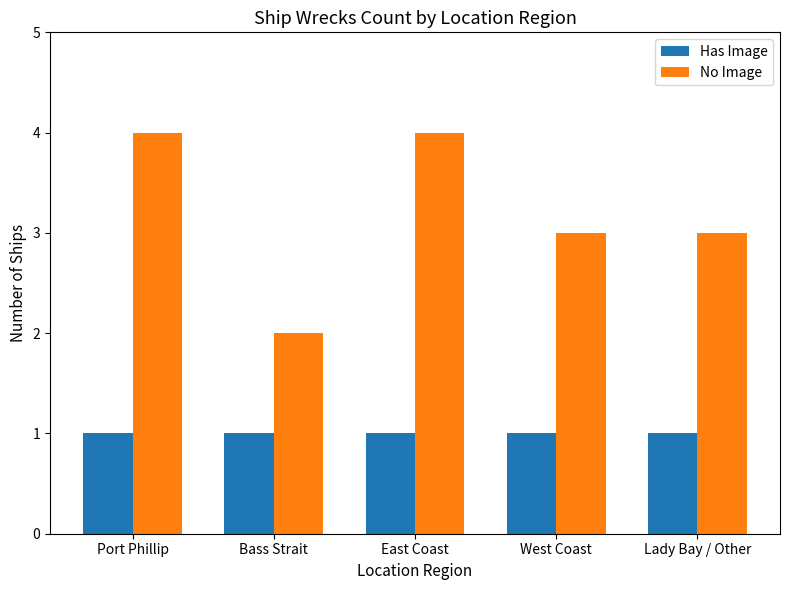

Between Port Phillip and Bass Strait, which series saw the biggest shift?

No Image